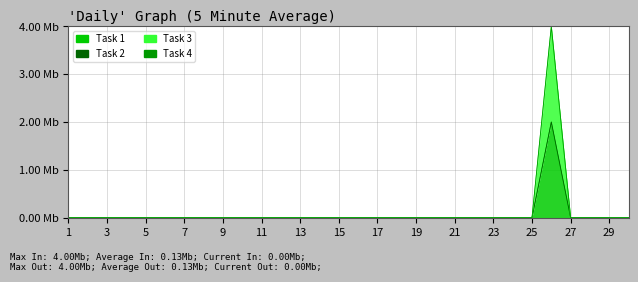

At which category is the sum across all series the highest?

26